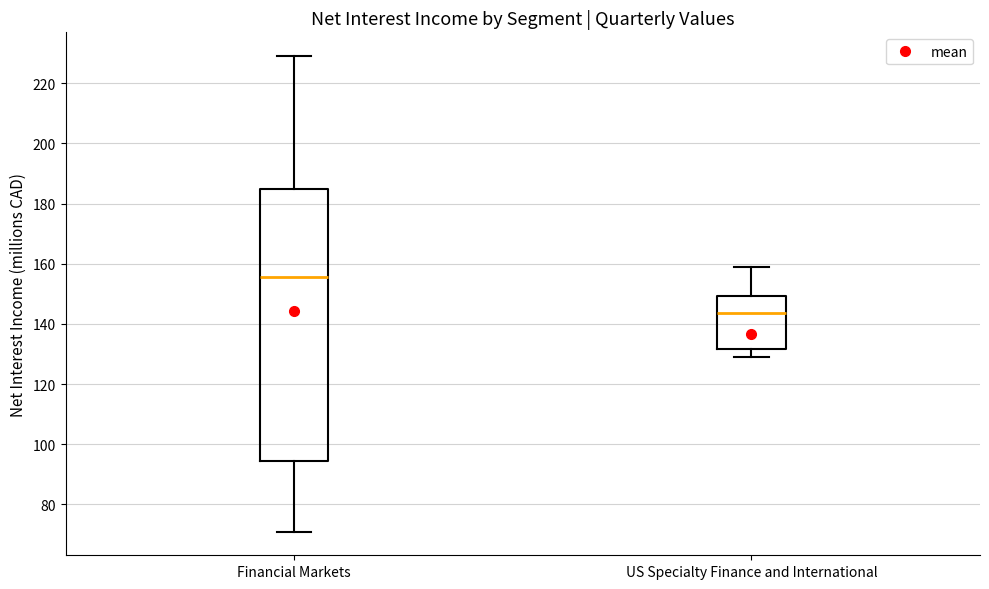

Reading left to right, transcribe this box plot: for each box, give where its median line is, the range the box spans, and where its two whiskers end, as read against the y-axis. The values are not printed on the chart, so give them approximately, as read against the axis.

Financial Markets: median 156, box 94 to 184, whiskers 72 to 230
US Specialty Finance and International: median 144, box 132 to 150, whiskers 130 to 160